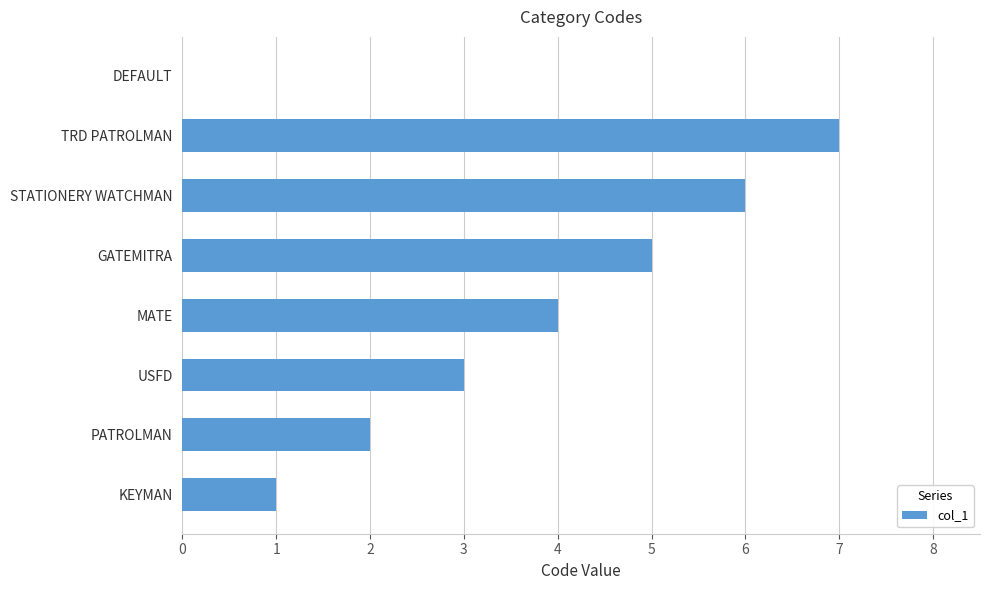

Does the chart contain stacked bars?

No